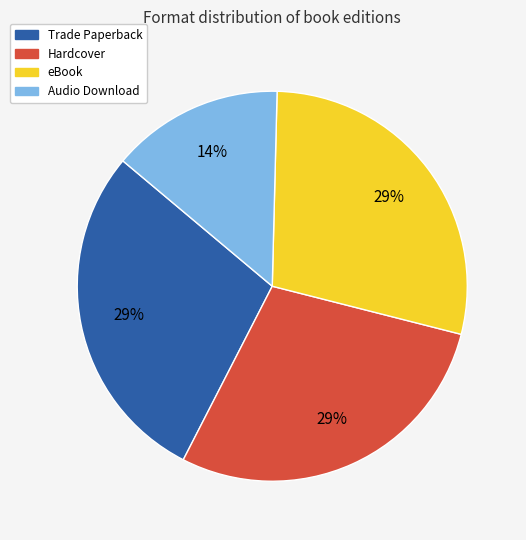

Which category has the smallest portion of the pie?

Audio Download